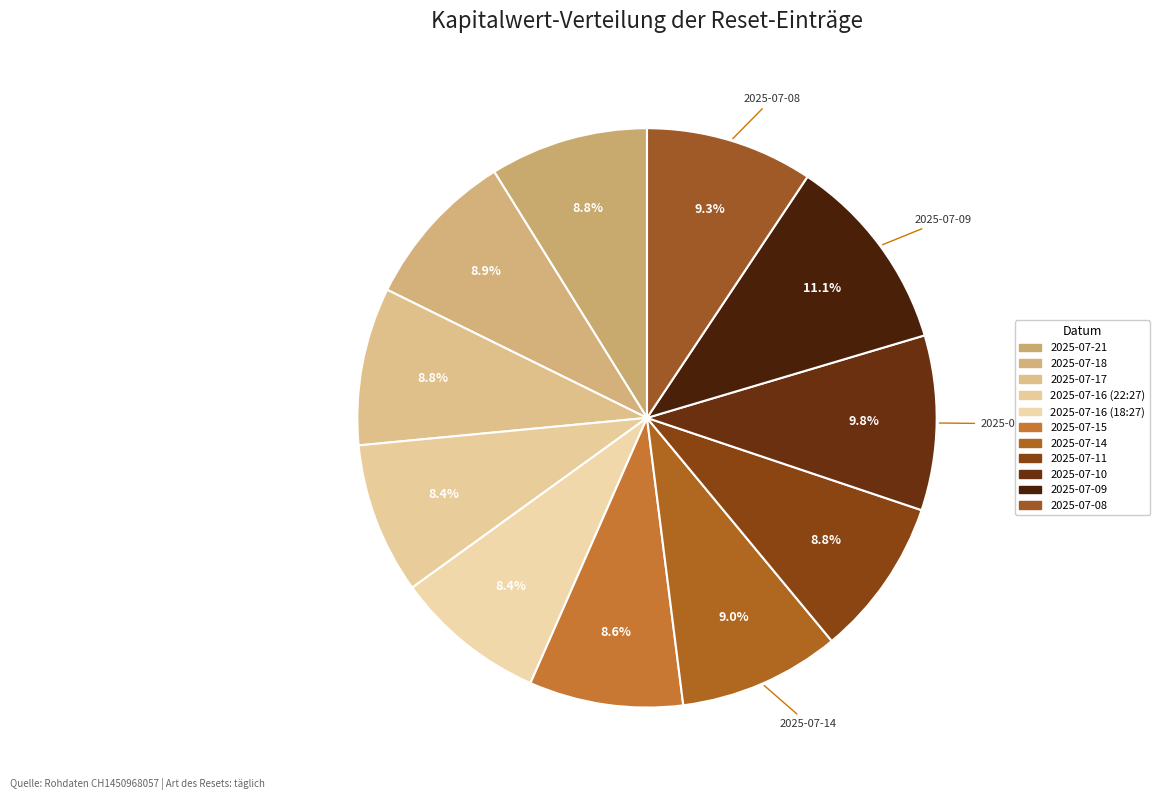

How many segments does this pie chart have?

11